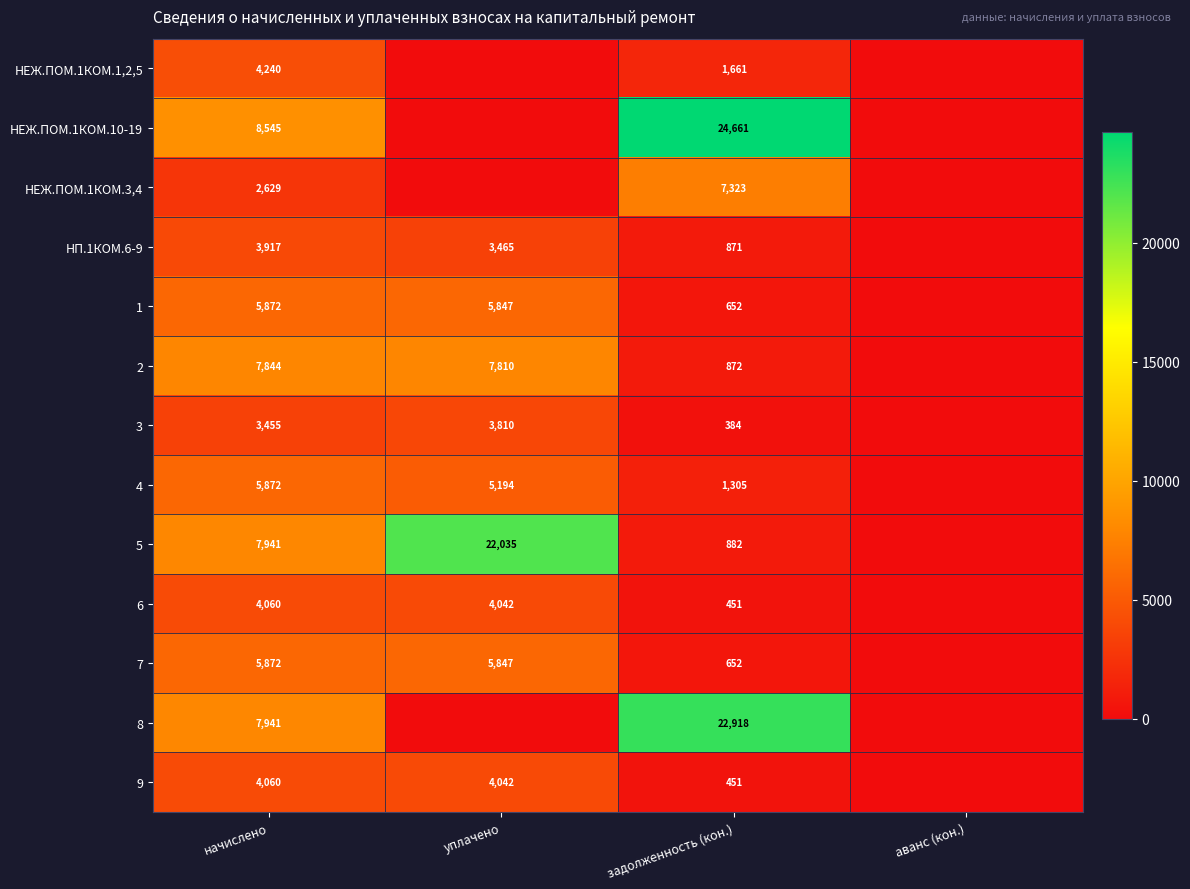

Is it true that НЕЖ.ПОМ.1КОМ.3,4 equals 1367 at начислено?

False